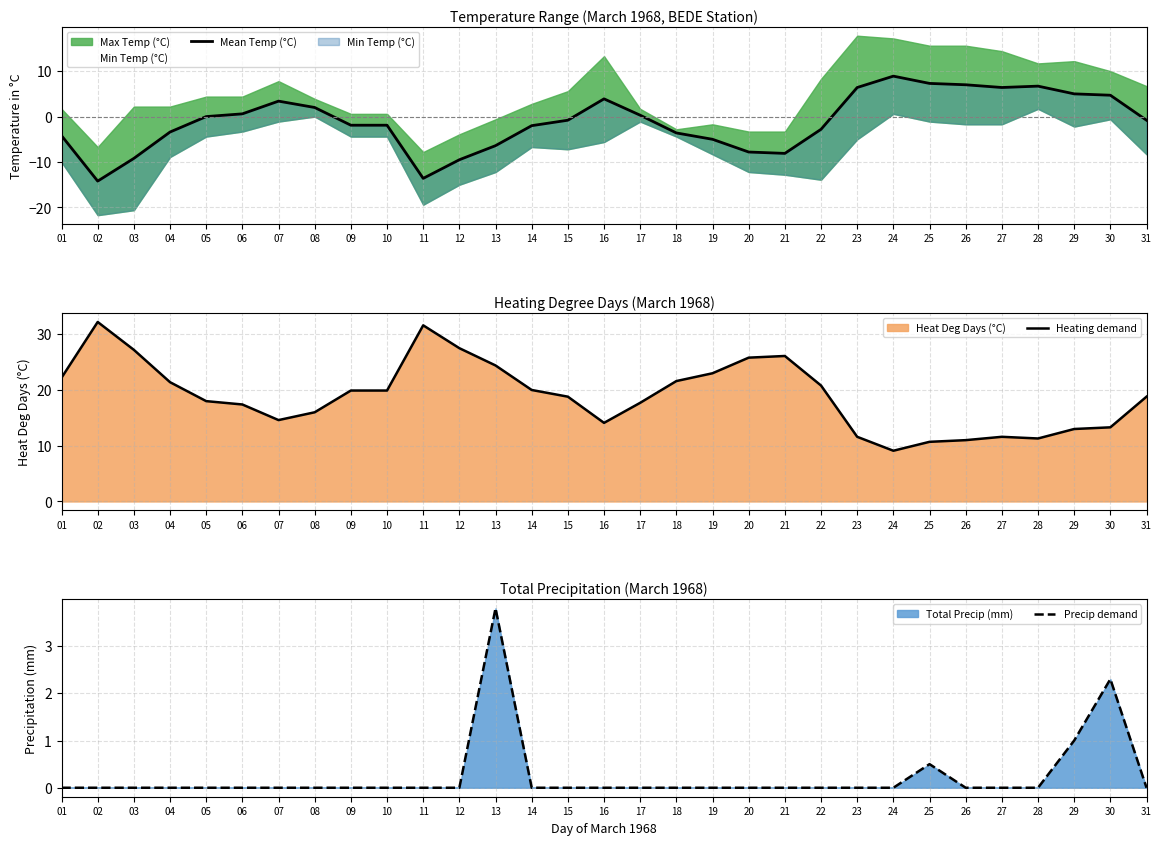

The Precip demand series shows 1.7 at 27. True or false?

False